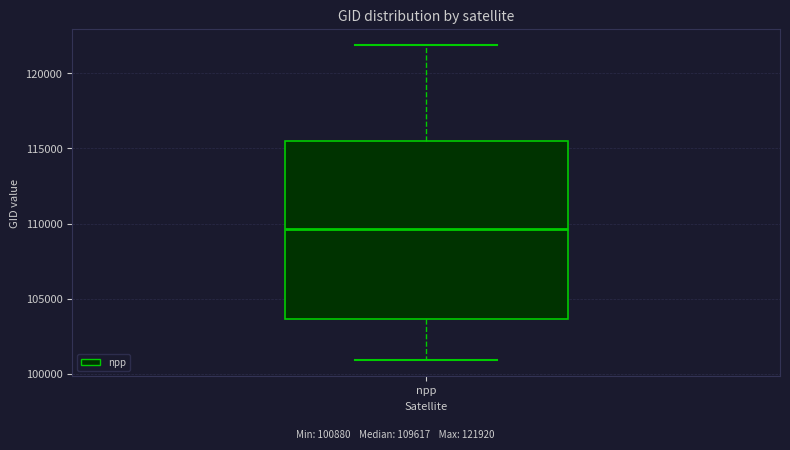

Read this box plot against the y-axis: the position of the median line, the range covered by the box, and the ends of both whiskers. The values are not printed on the chart, so give them approximately, as read against the axis.

median 109500, box 103500 to 115500, whiskers 101000 to 122000